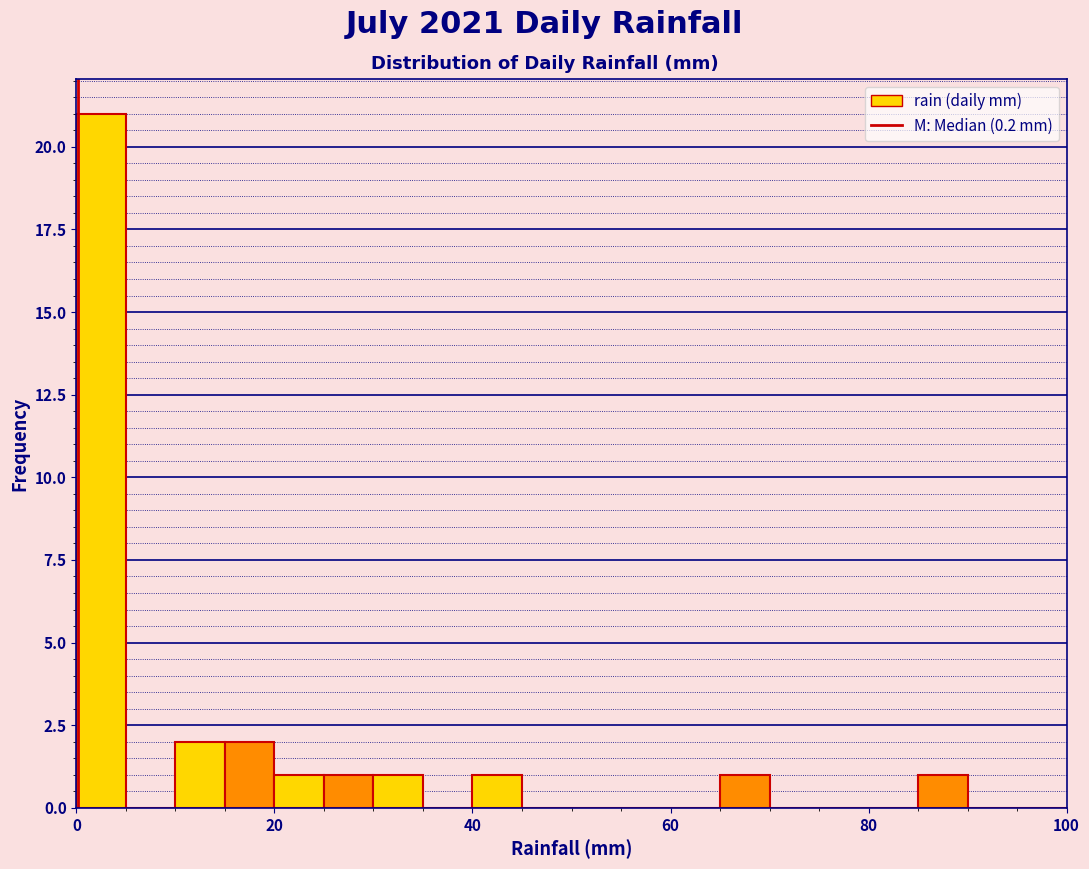

Read against the x-axis, roughly where is the centre of the tallest bar?

2